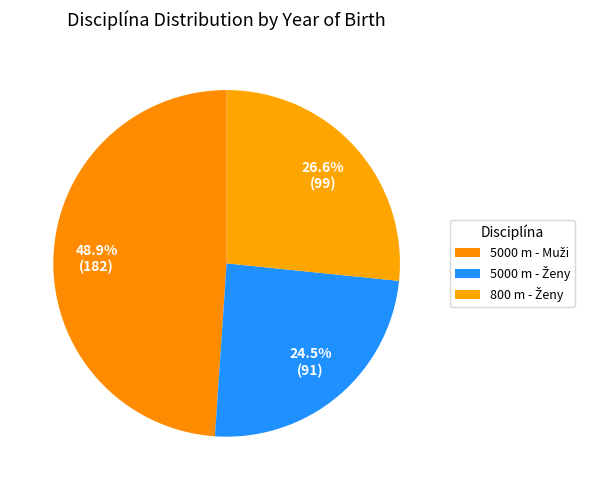

Count the number of slices in the pie.

3